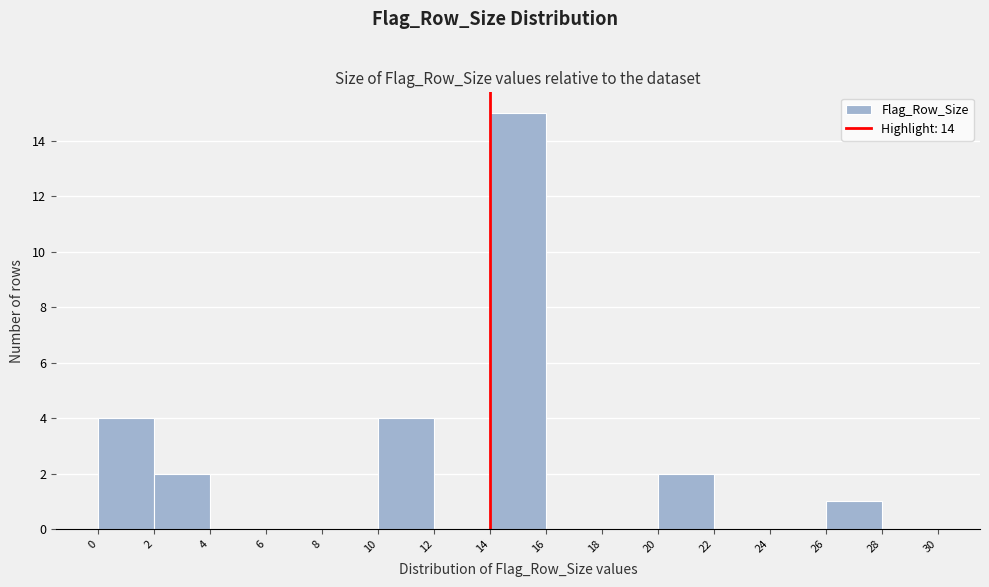

Reading left to right, list every bar in this chart as the range it spans on the x-axis followed by its height. The values are not printed on the chart, so give them approximately, as read against the axis.

0 to 2: 4
2 to 4: 2
4 to 6: 0
6 to 8: 0
8 to 10: 0
10 to 12: 4
12 to 14: 0
14 to 16: 15
16 to 18: 0
18 to 20: 0
20 to 22: 2
22 to 24: 0
24 to 26: 0
26 to 28: 1
28 to 30: 0